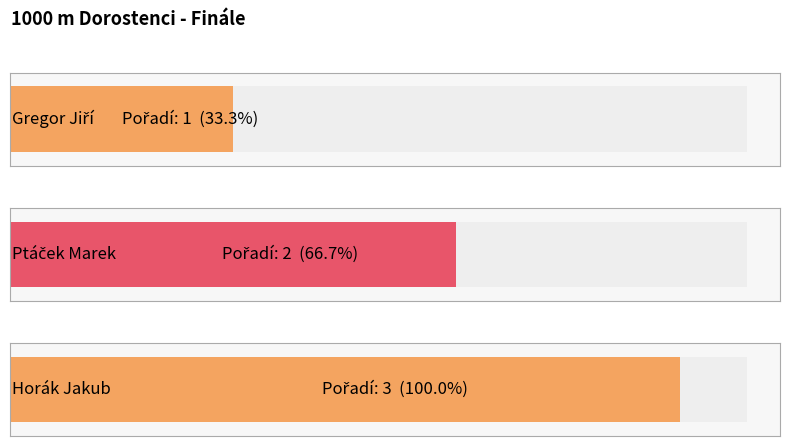

Approximately how many times larger is the value at Ptáček Marek compared to Gregor Jiří?

2.0